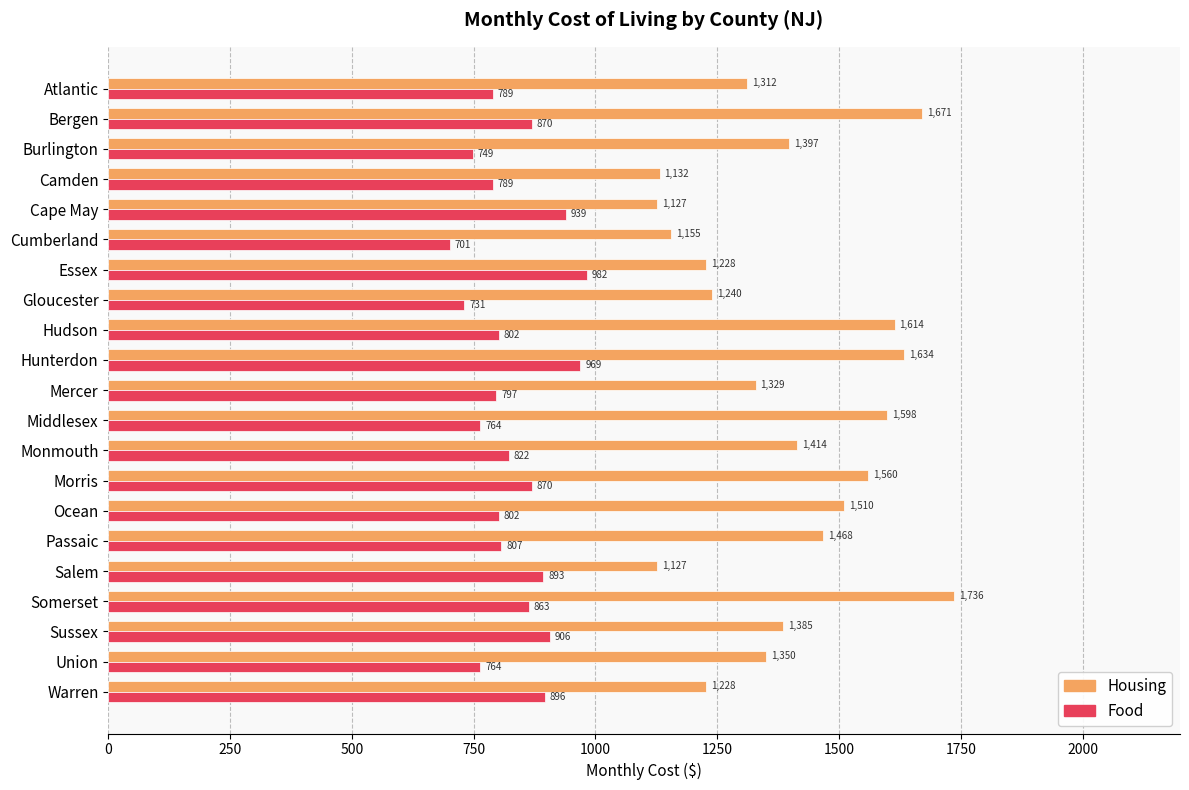

What is the sum of all Food values?

17505